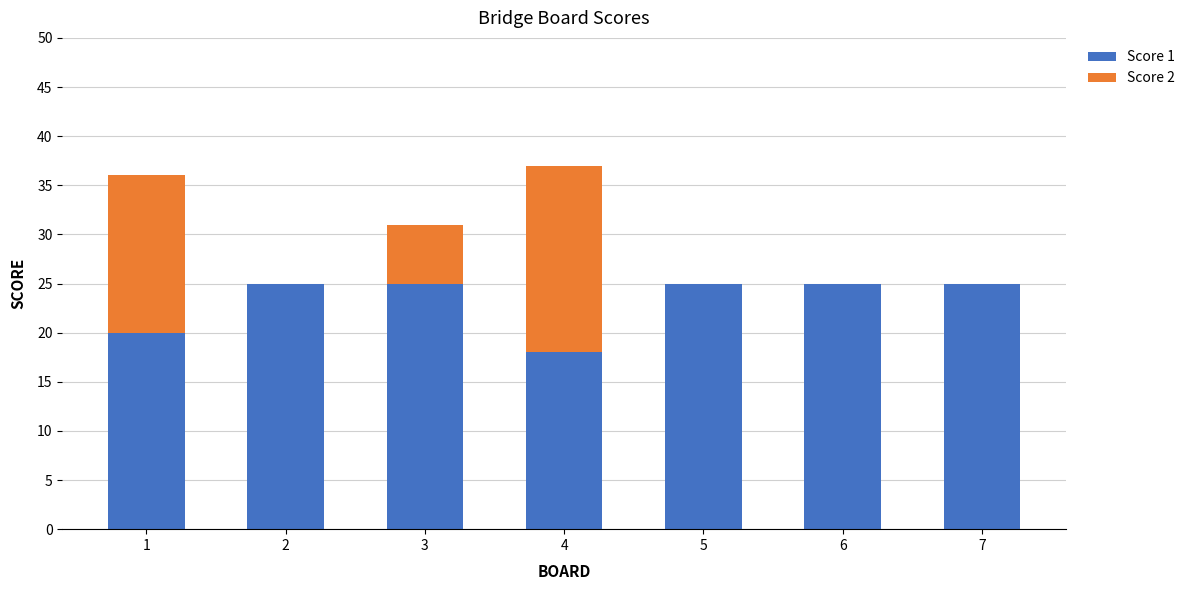

What is the sum of all Score 1 values?

163